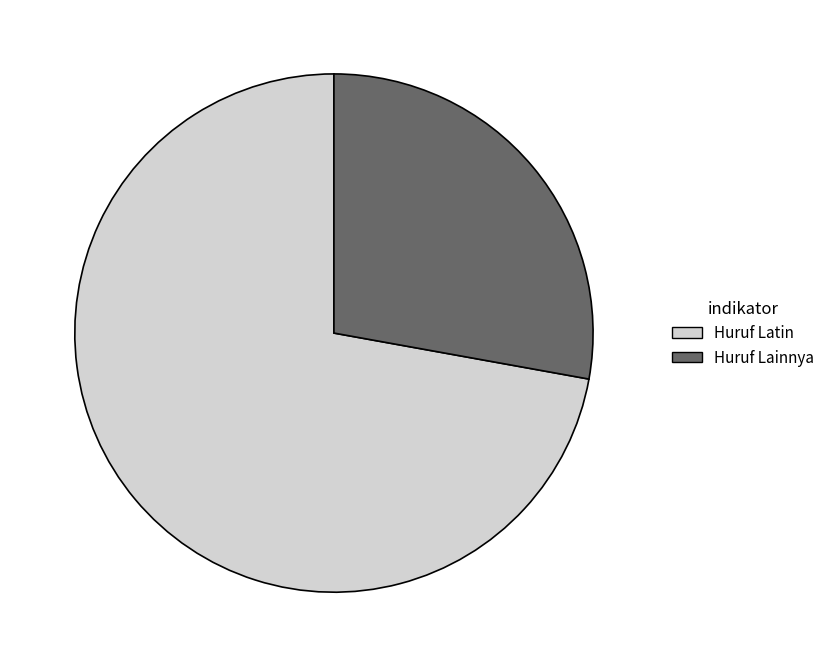

Rank the categories by value from lowest to highest.

Huruf Lainnya, Huruf Latin